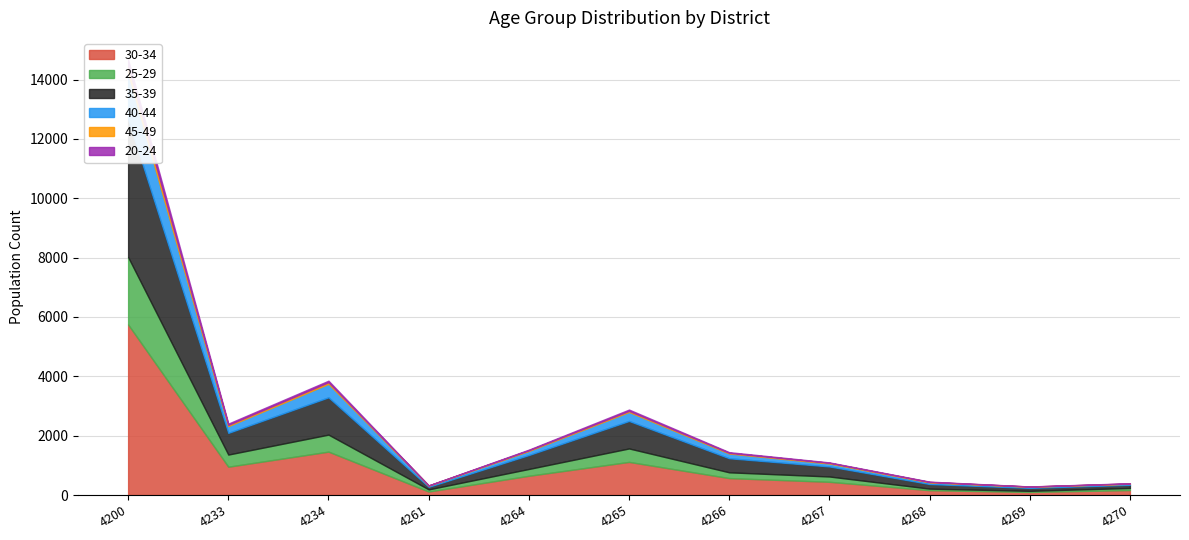

Which series has the largest total across all categories?

30-34